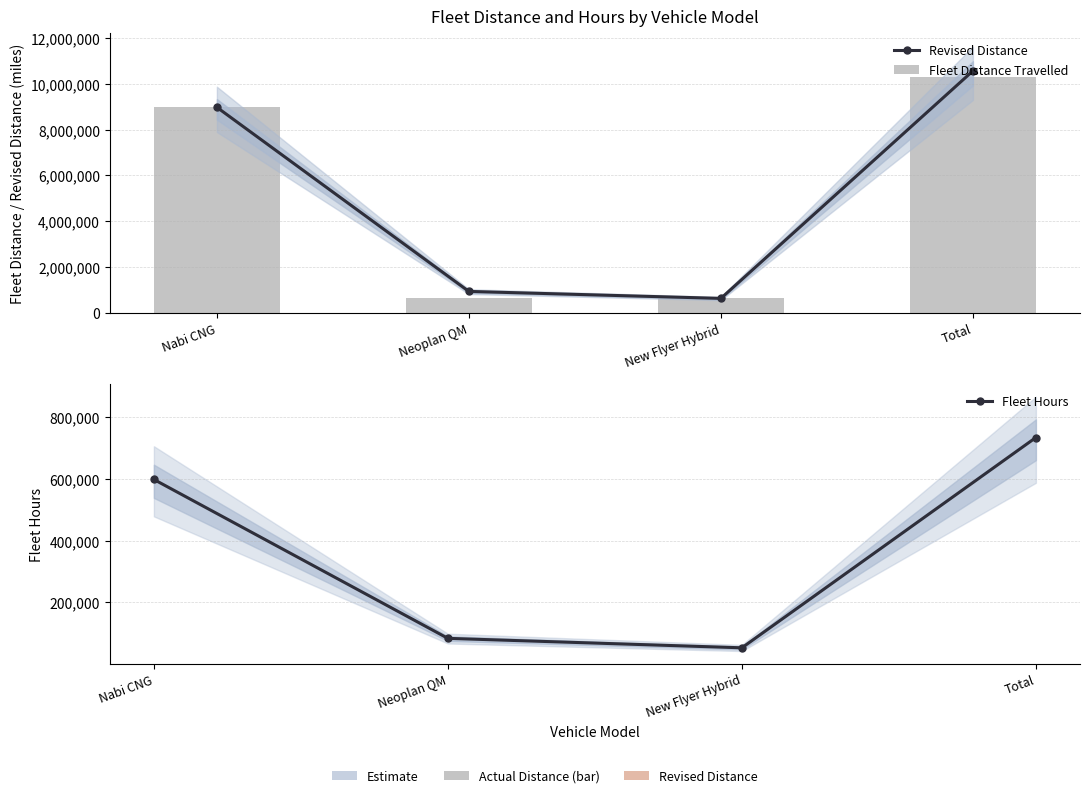

What is the spread (max minus min) of values at Total?

9822225